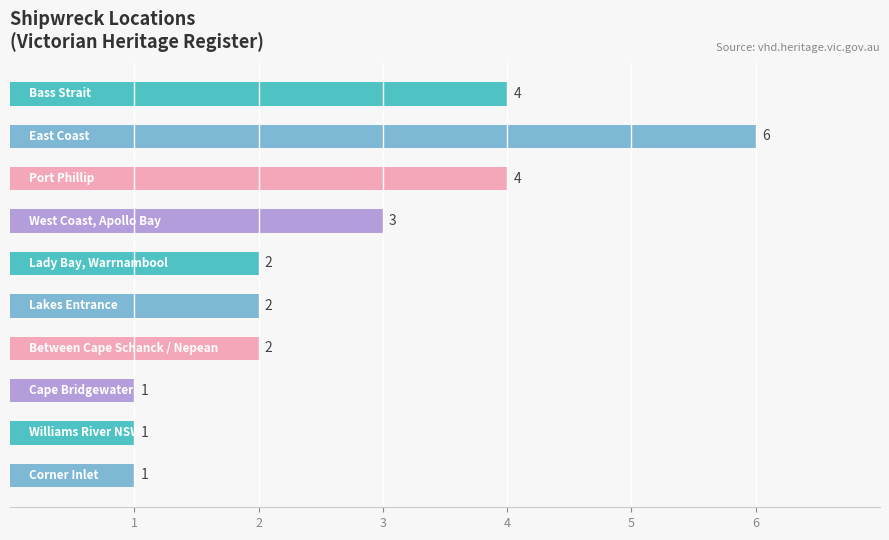

How many values are between 1 and 4?

9